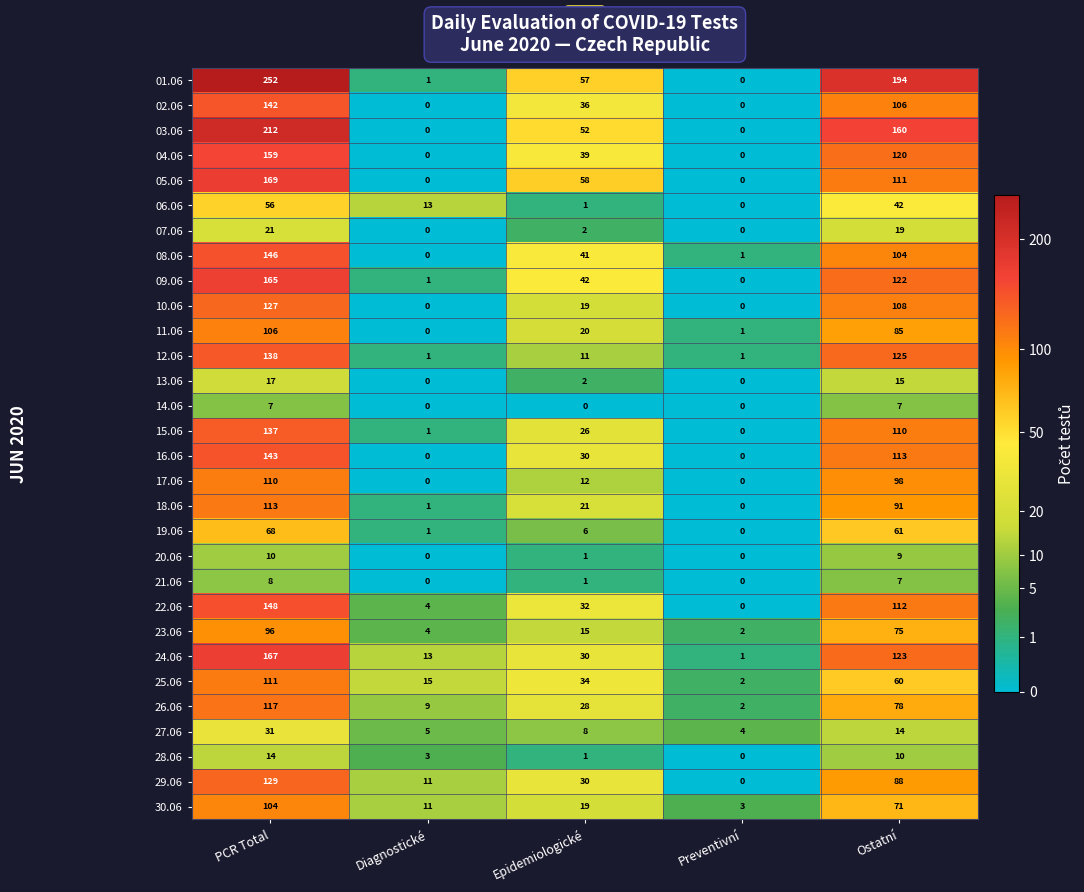

Read the 02.06 value at Ostatní, to the nearest 50.

100